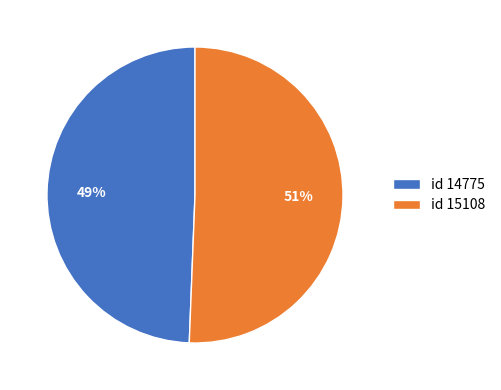

What is the largest slice in the pie chart?

id 15108